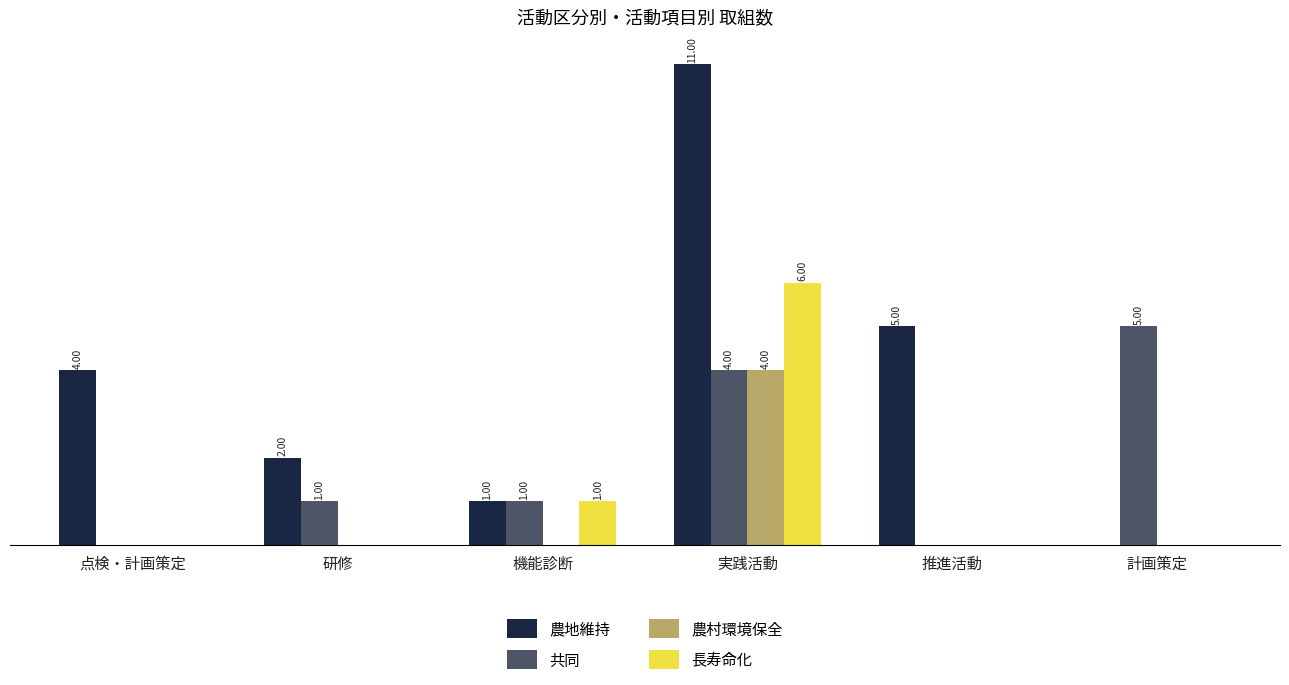

Which series has the largest total across all categories?

農地維持